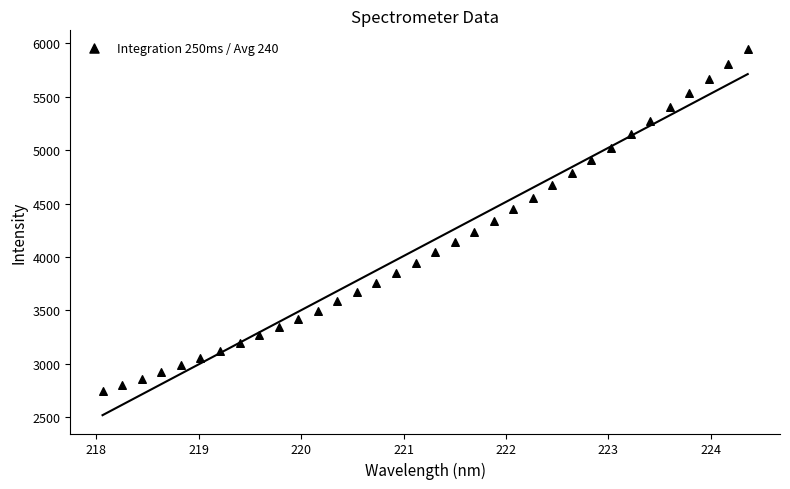

What is the range of X values (max minus min)?

6.3